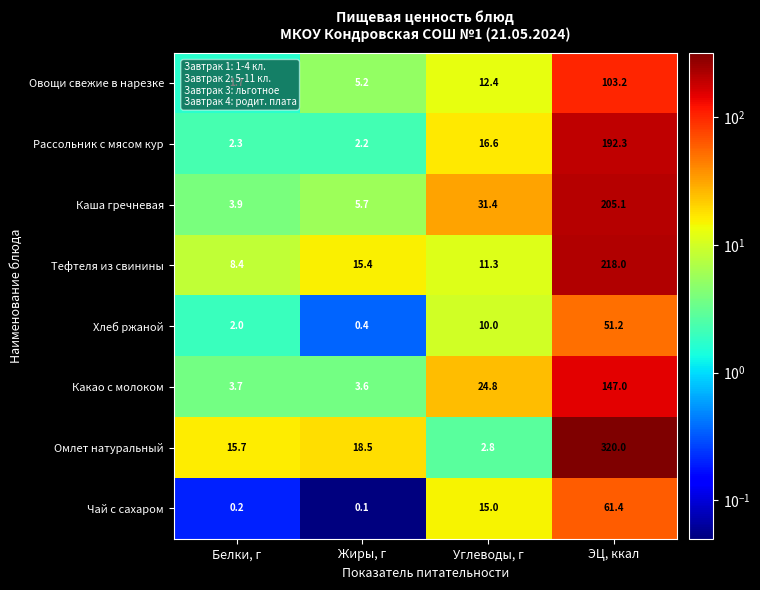

The Рассольник с мясом кур series shows 1.2 at Белки, г. True or false?

False